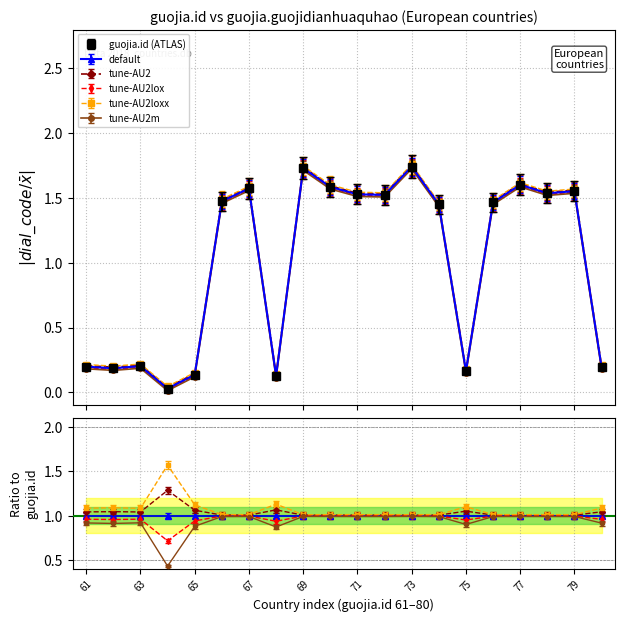

Between 79 and 73, which is larger?

73